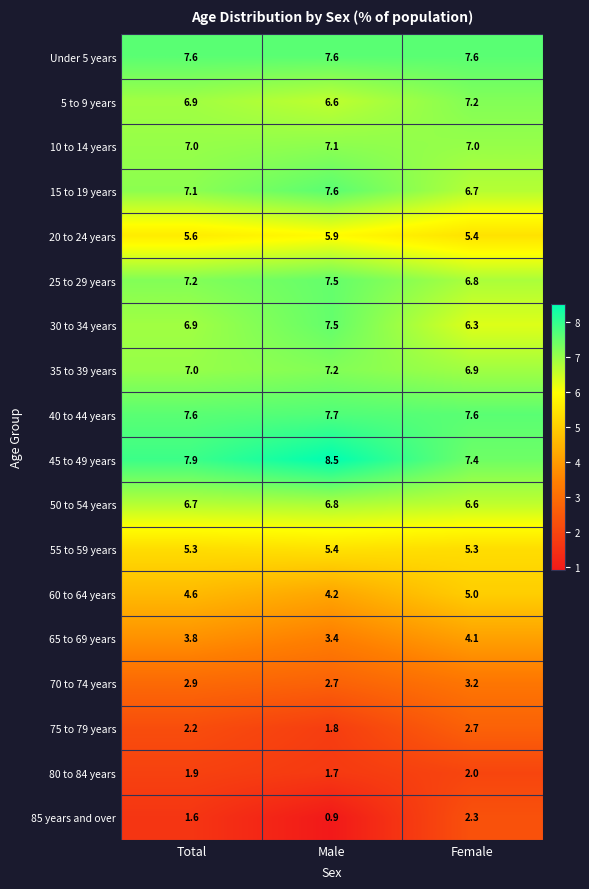

Where does the 85 years and over series first go above 1?

Total